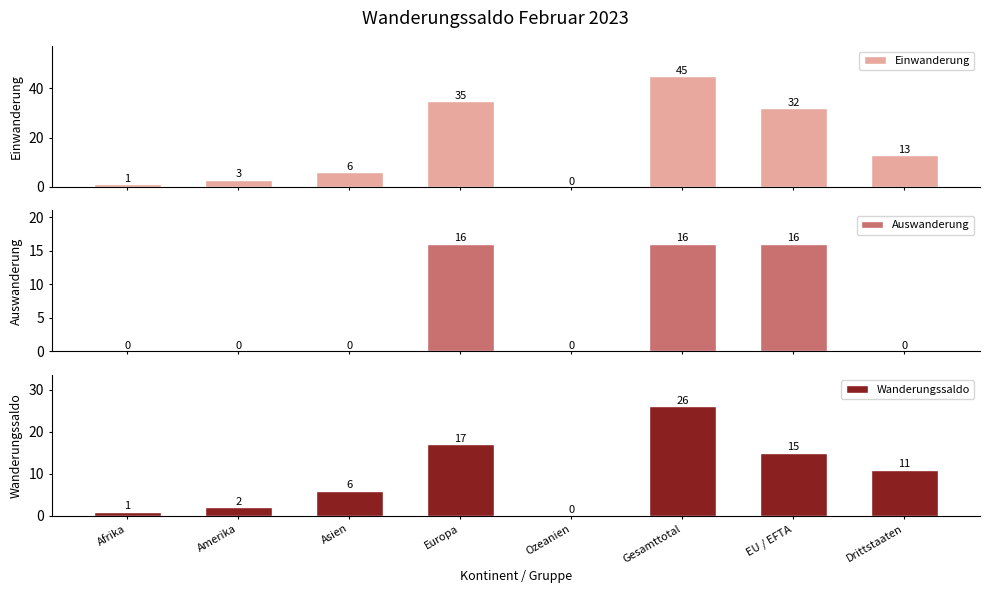

Which series has the largest total across all categories?

Einwanderung